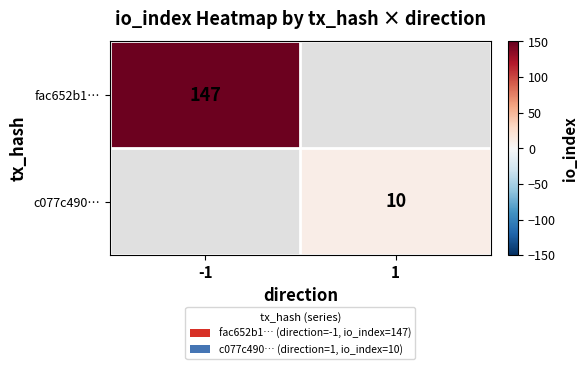

The value of c077c490… at 1 is 17.1. True or false?

False